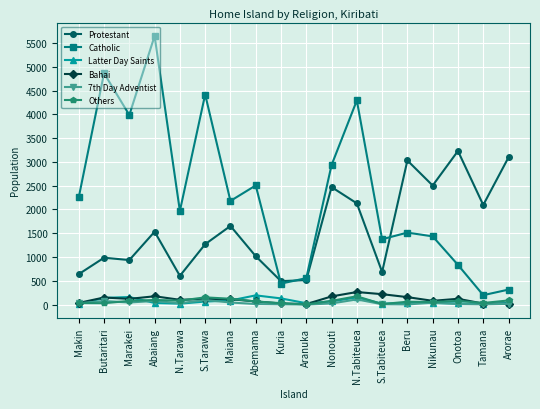

Where is the first local minimum for Catholic?

Marakei